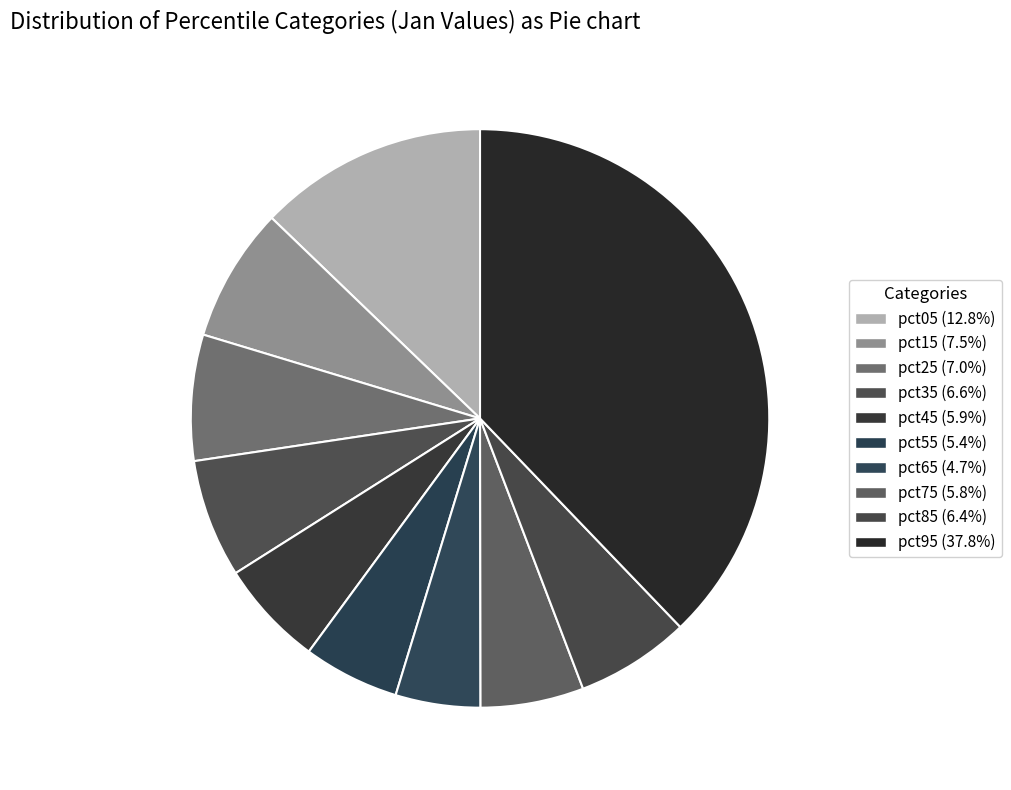

Which category has the biggest portion of the pie?

pct95